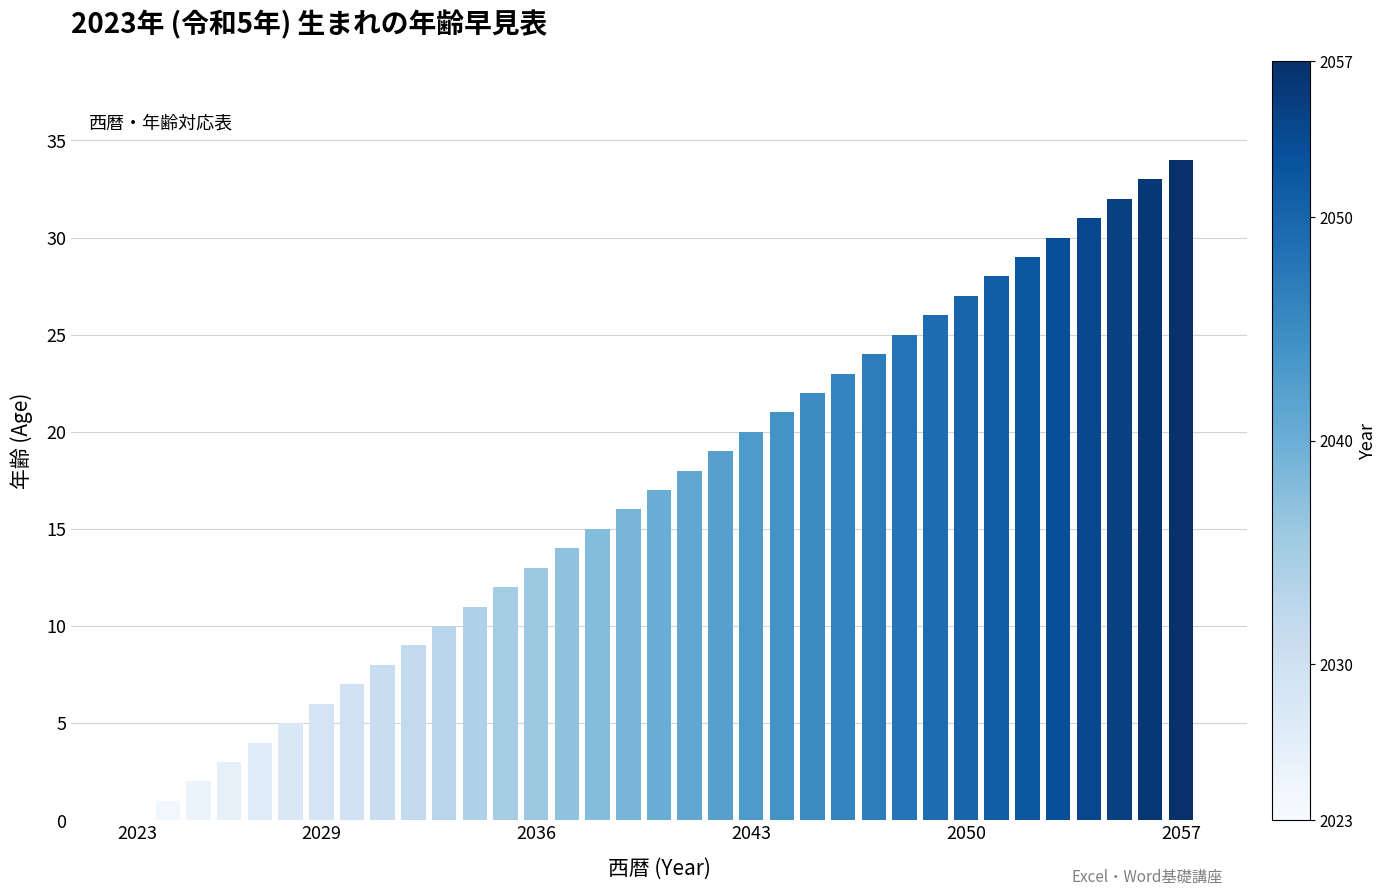

What is the sum of all values?

595